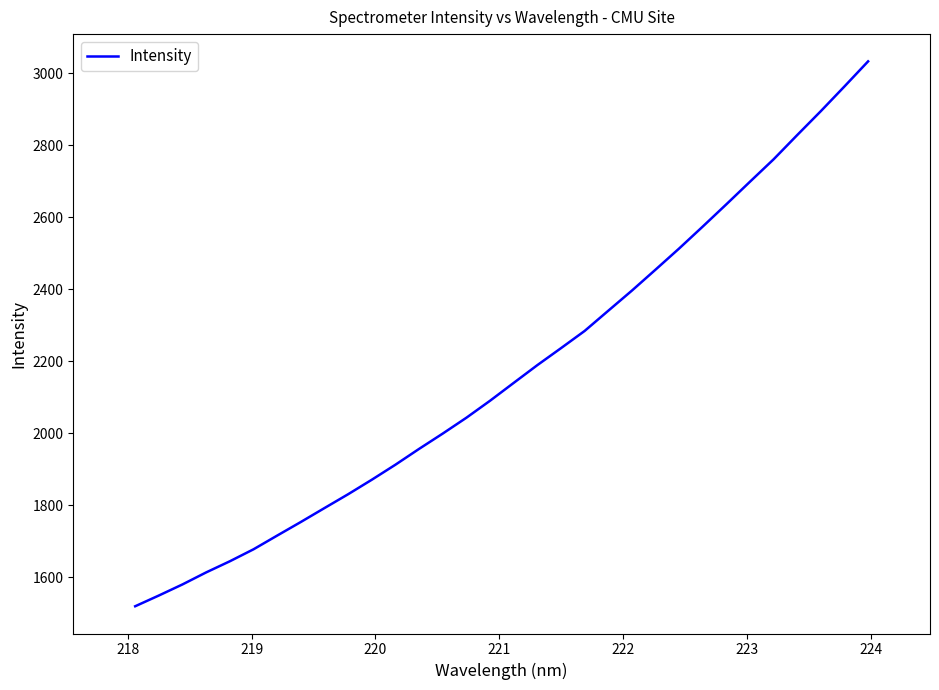

What is the difference between the second highest and minimum values?

1444.5